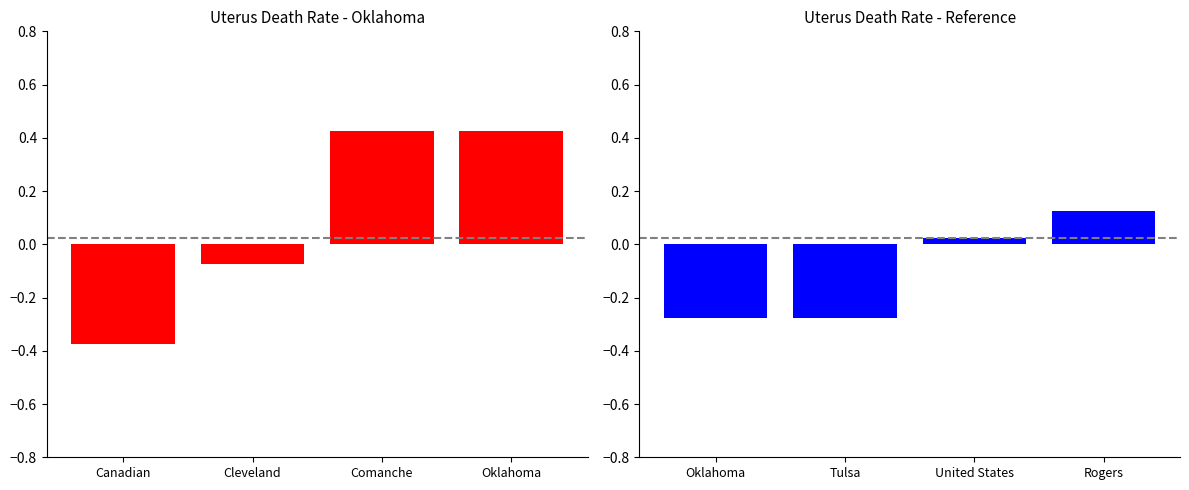

What is the lowest value of the Death Rate (left) series?

-0.4